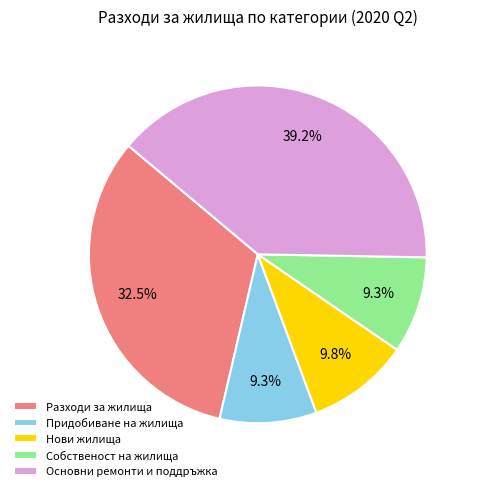

Approximately how many times larger is the value at Основни ремонти и поддръжка compared to Разходи за жилища?

1.2